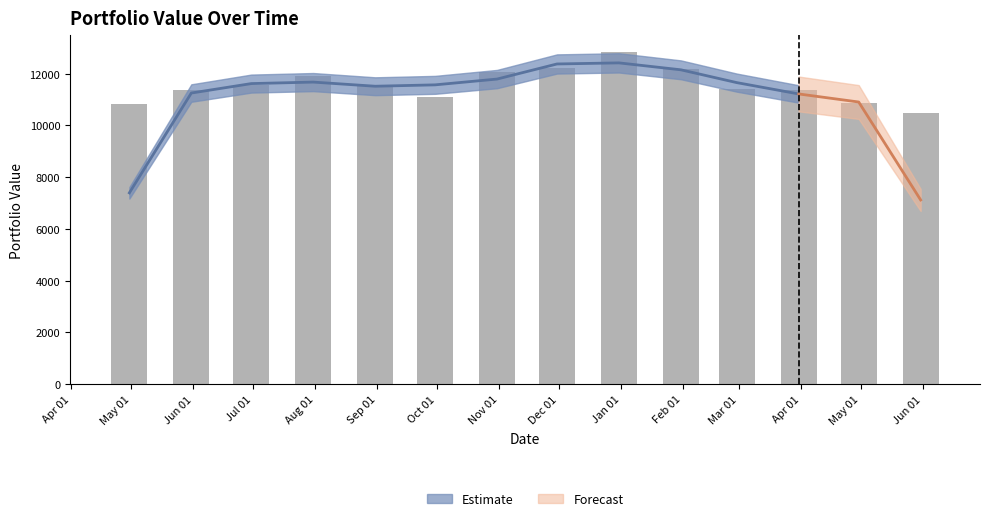

Rank the categories by value from highest to lowest.

Jan 01, Dec 01, Feb 01, Nov 01, Aug 01, Jul 01, Sep 01, Mar 01, Jun 01, Apr 01, Oct 01, May 01, May 01, Jun 01